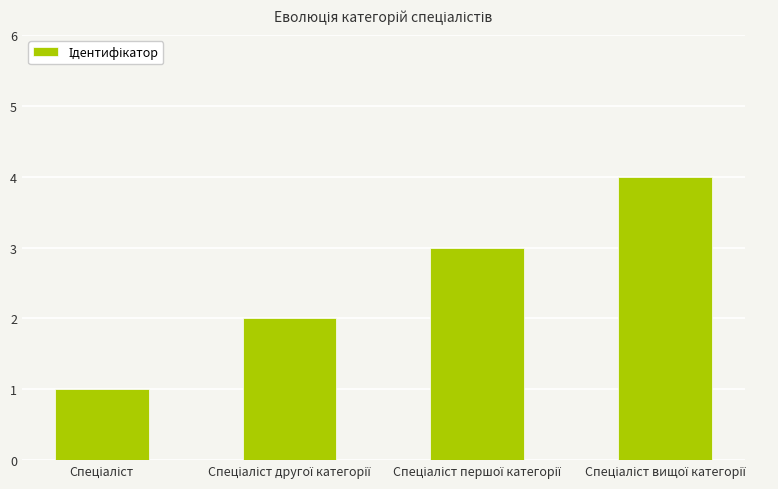

What is the greatest value displayed?

4